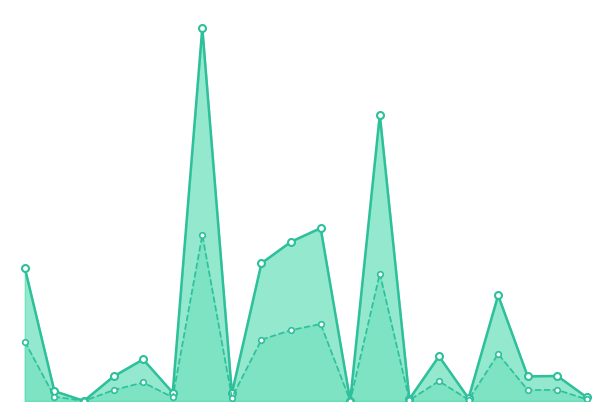

What value does the ESSER I Final series have at BETHEL?

11.4